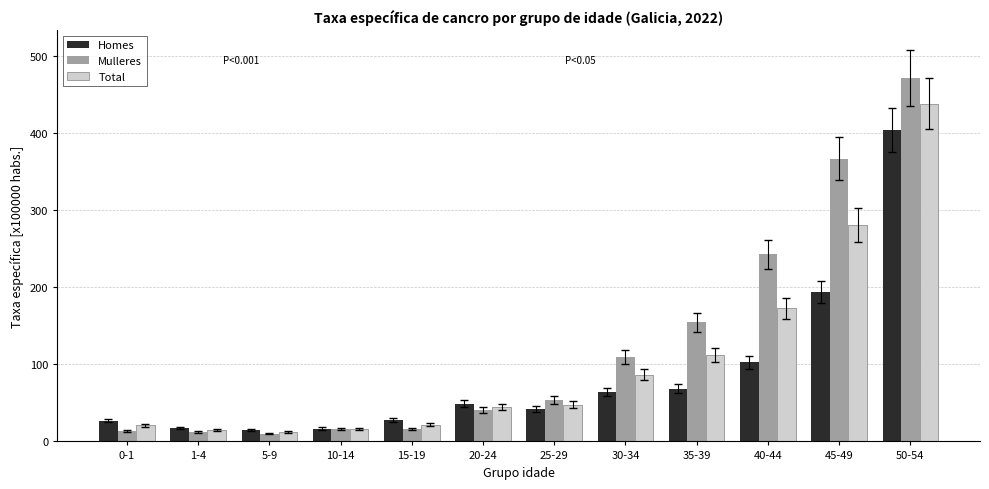

How many data points in Mulleres are above 53?

6